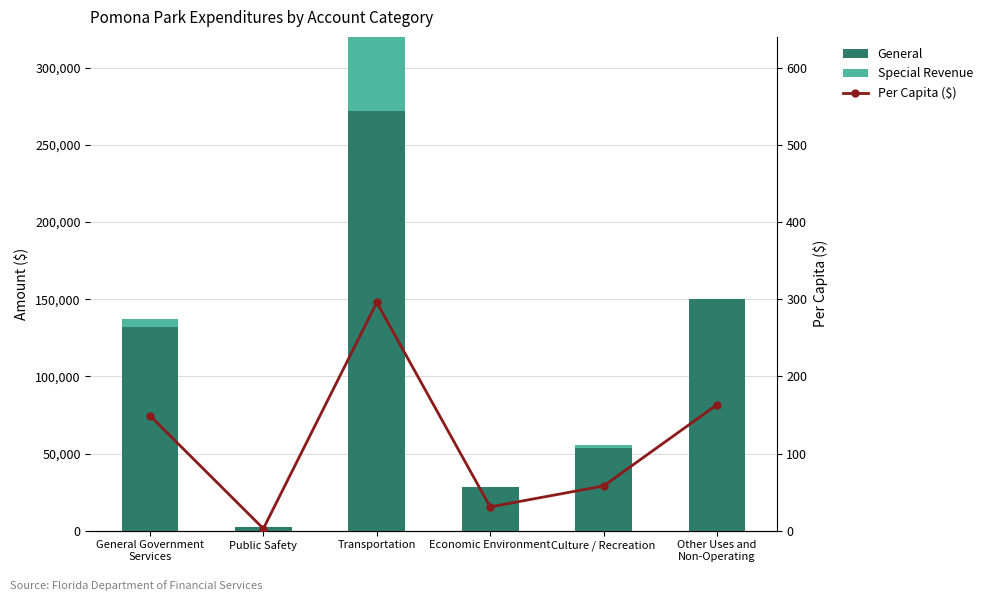

What are all the series names shown in the legend?

General, Special Revenue, Per Capita ($)